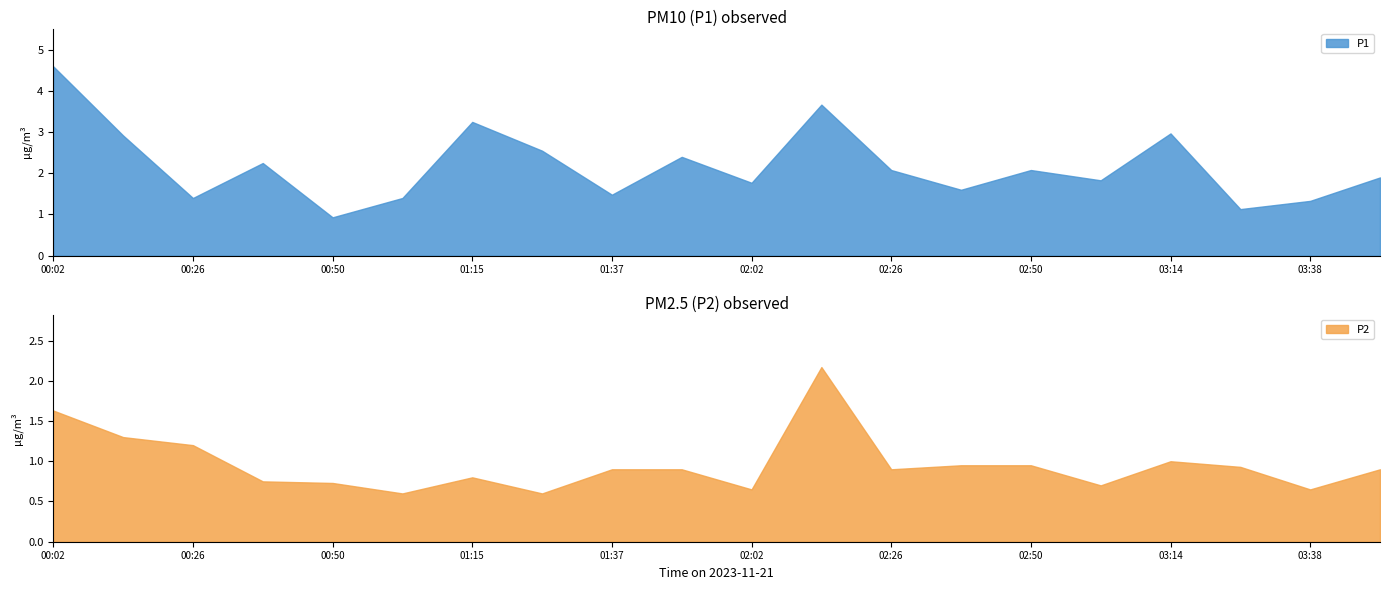

What is the sum of the P1 values at 01:37 and 01:50?

3.9